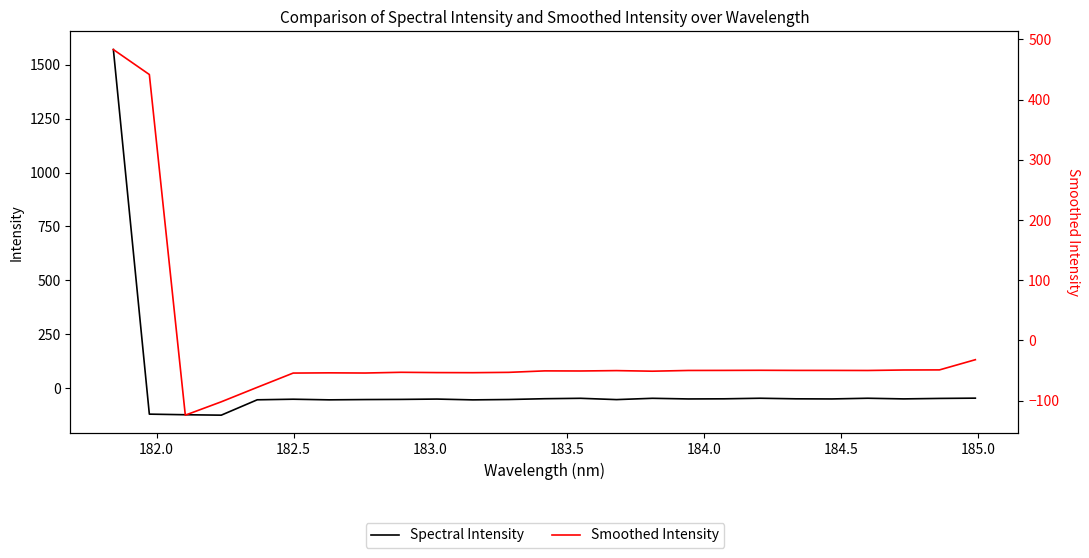

What is the value of the Smoothed Intensity point at the 4th from the left?

-101.9